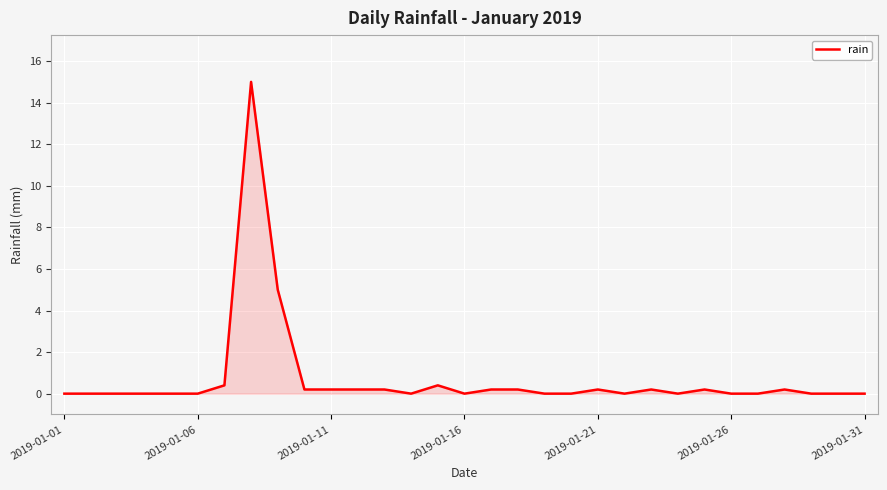

What is the greatest value displayed?

15.0